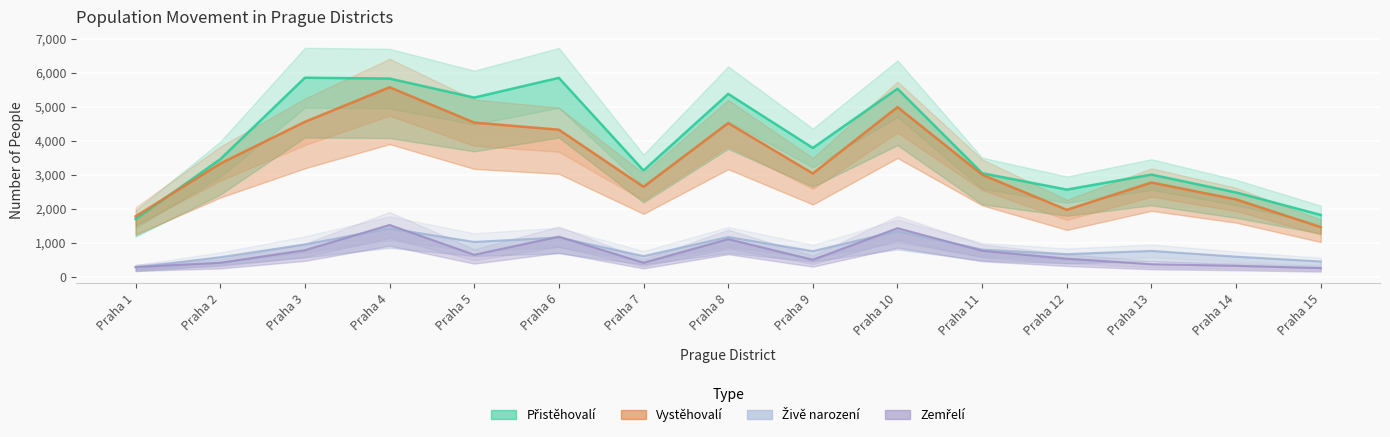

Reading right to left, extract all data points from this chart.

Živě narození: Praha 15=453	Praha 14=594	Praha 13=763	Praha 12=668	Praha 11=802	Praha 10=1345	Praha 9=755	Praha 8=1172	Praha 7=608	Praha 6=1157	Praha 5=1026	Praha 4=1424	Praha 3=953	Praha 2=577	Praha 1=280
Zemřelí: Praha 15=258	Praha 14=325	Praha 13=374	Praha 12=535	Praha 11=767	Praha 10=1431	Praha 9=503	Praha 8=1109	Praha 7=416	Praha 6=1182	Praha 5=650	Praha 4=1525	Praha 3=784	Praha 2=415	Praha 1=291
Přistěhovalí: Praha 15=1820	Praha 14=2480	Praha 13=3005	Praha 12=2564	Praha 11=3045	Praha 10=5527	Praha 9=3788	Praha 8=5375	Praha 7=3125	Praha 6=5846	Praha 5=5267	Praha 4=5825	Praha 3=5850	Praha 2=3455	Praha 1=1701
Vystěhovalí: Praha 15=1462	Praha 14=2275	Praha 13=2772	Praha 12=1970	Praha 11=3002	Praha 10=4987	Praha 9=3038	Praha 8=4517	Praha 7=2645	Praha 6=4323	Praha 5=4532	Praha 4=5570	Praha 3=4555	Praha 2=3328	Praha 1=1778